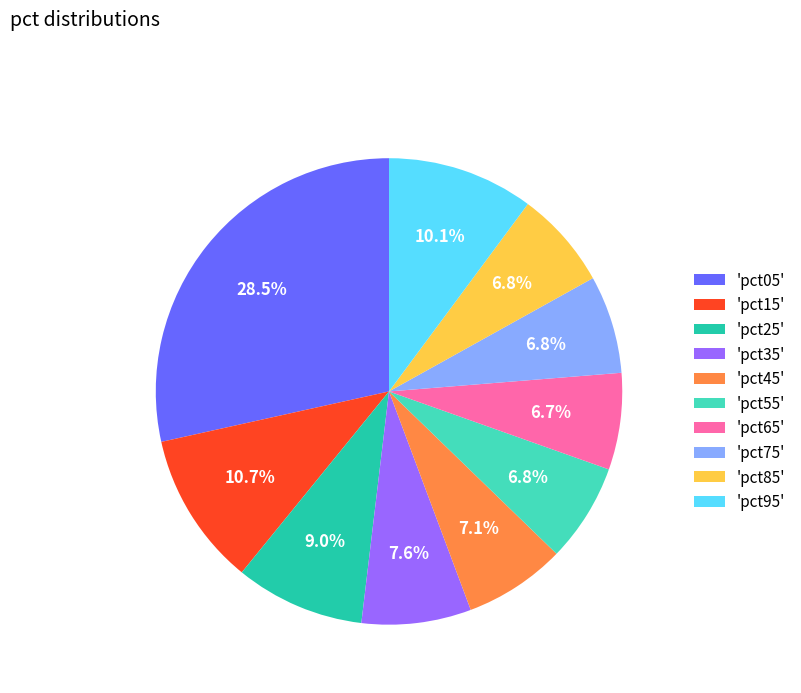

Between 'pct05' and 'pct25', which is larger?

'pct05'